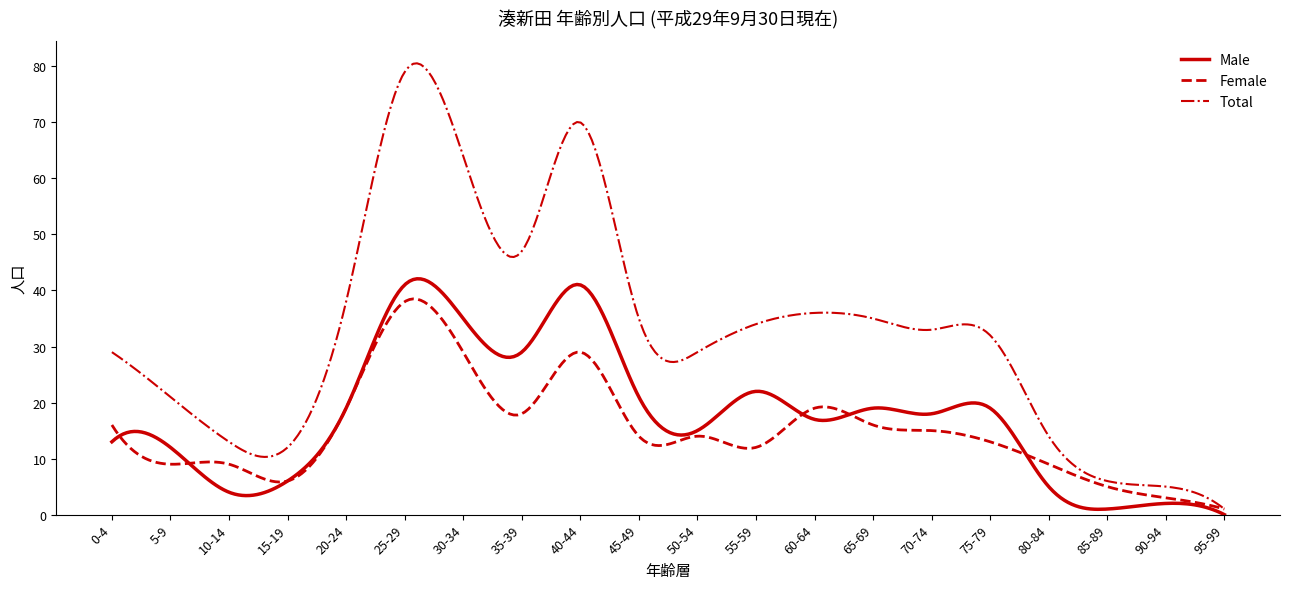

Which series has the largest range (max minus min)?

Total